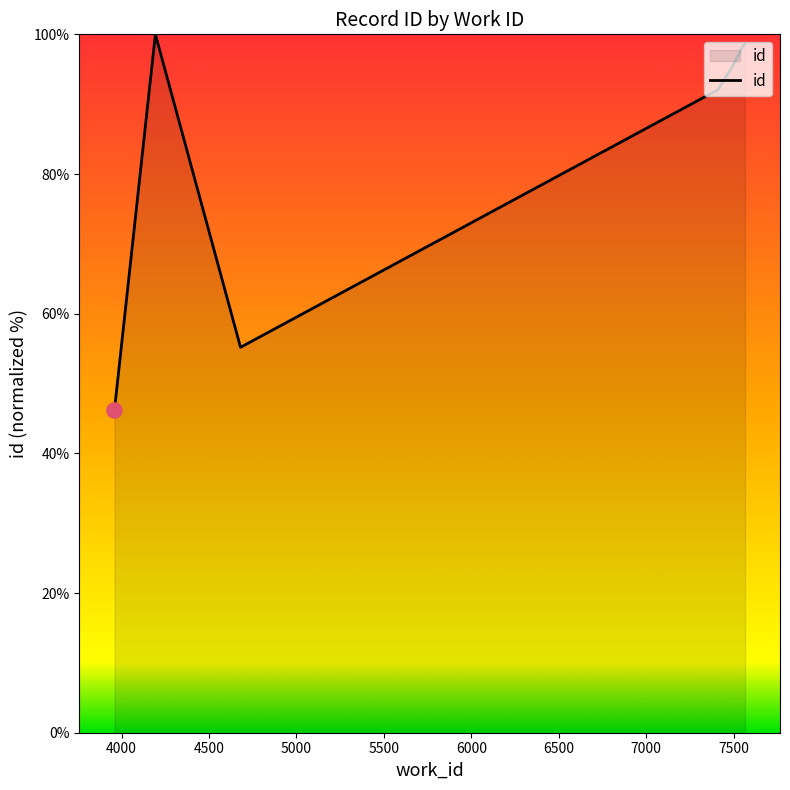

Which has a higher value, 7500 or 7000?

7500